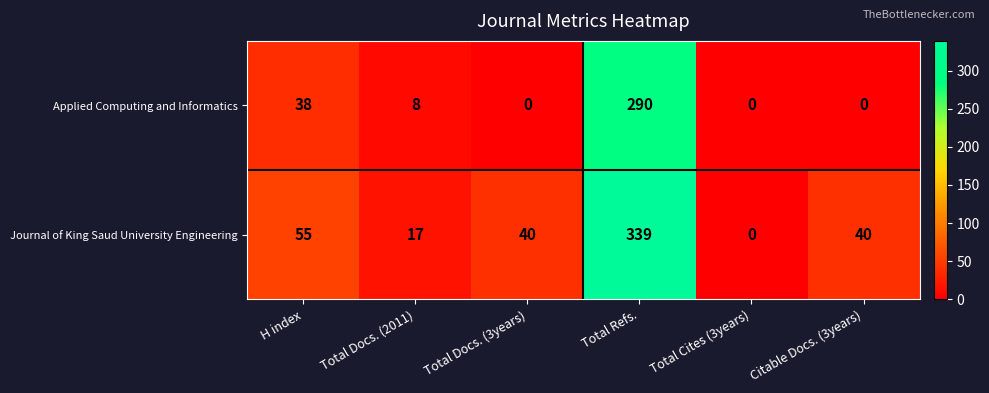

Which series changed the most between H index and Citable Docs. (3years)?

Applied Computing and Informatics